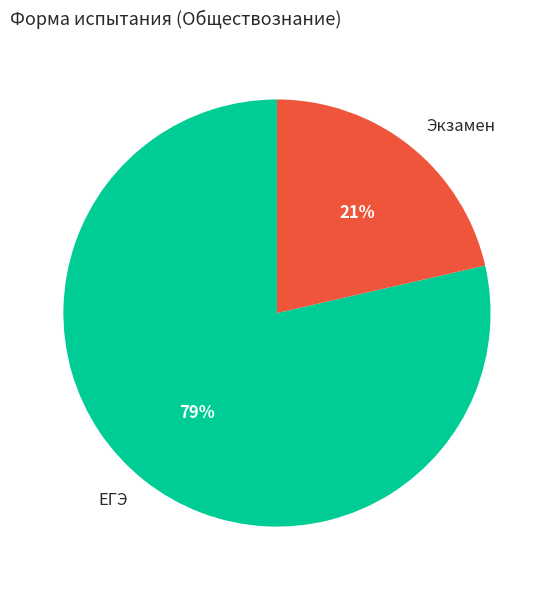

To the nearest percent, what is the average slice percentage?

50%